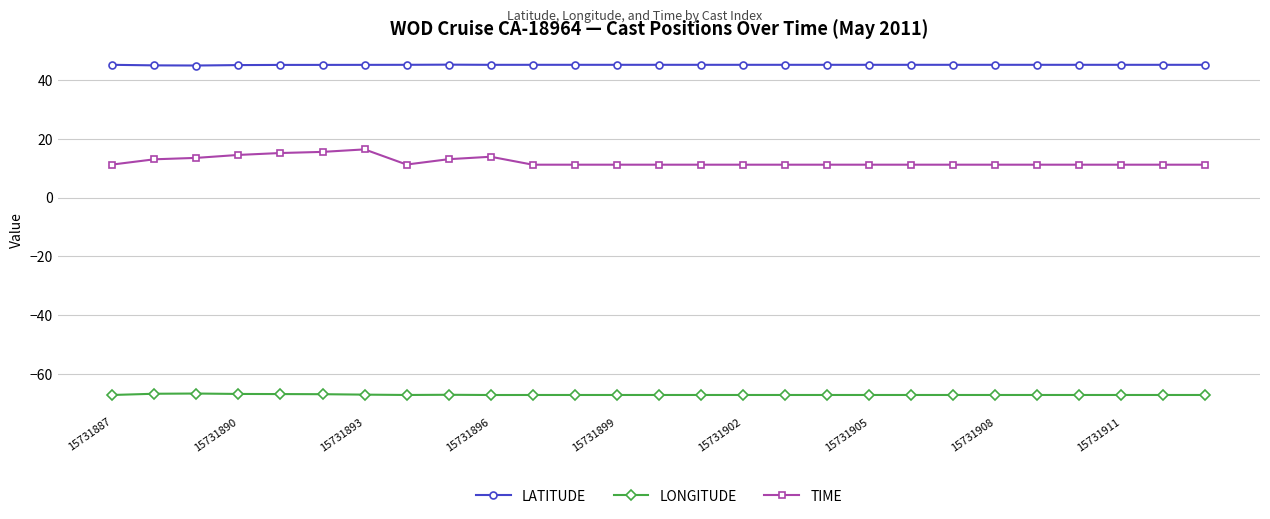

Which series has the widest spread of values?

TIME